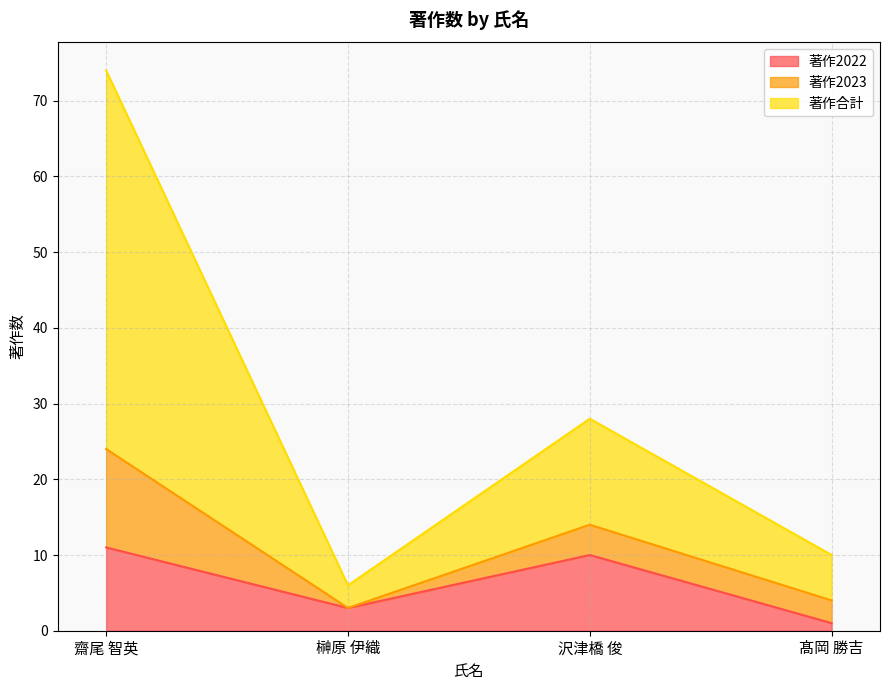

Count the number of categories in the chart.

4